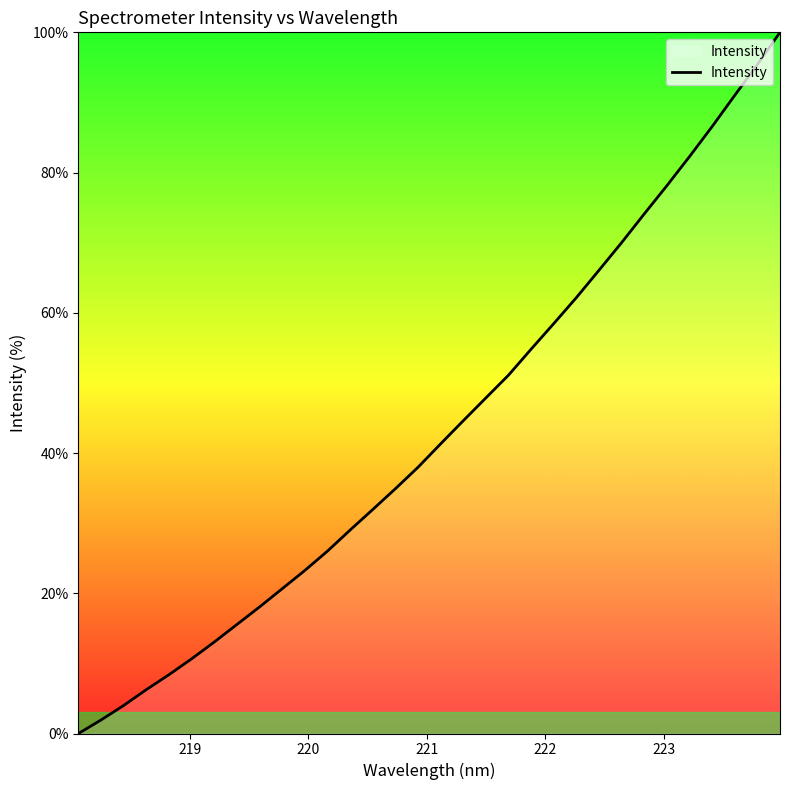

What is the greatest value displayed?

100.0